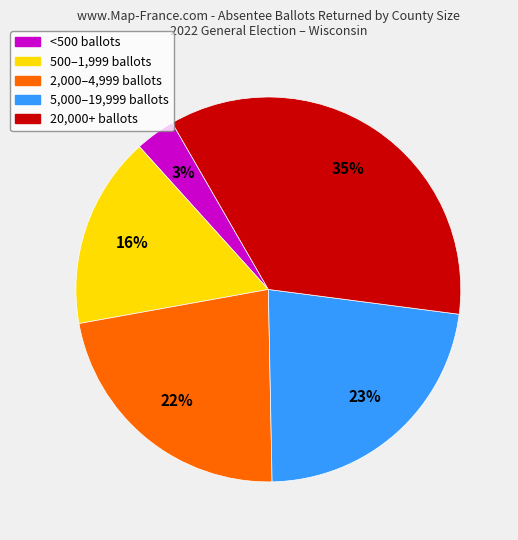

To the nearest percent, what is the difference between the largest and smallest slice percentages?

32%